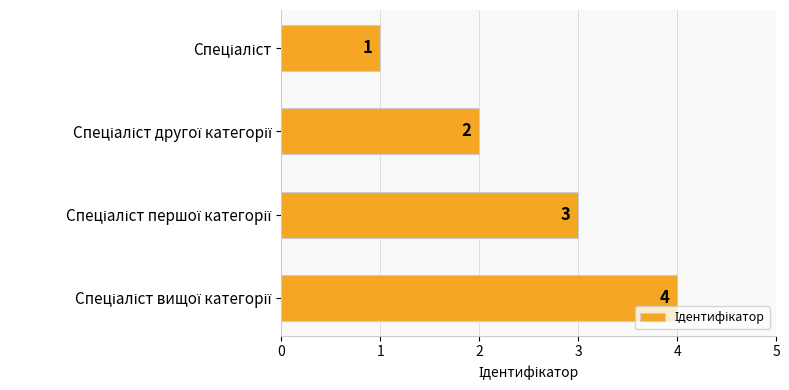

How many bars are there in total?

4